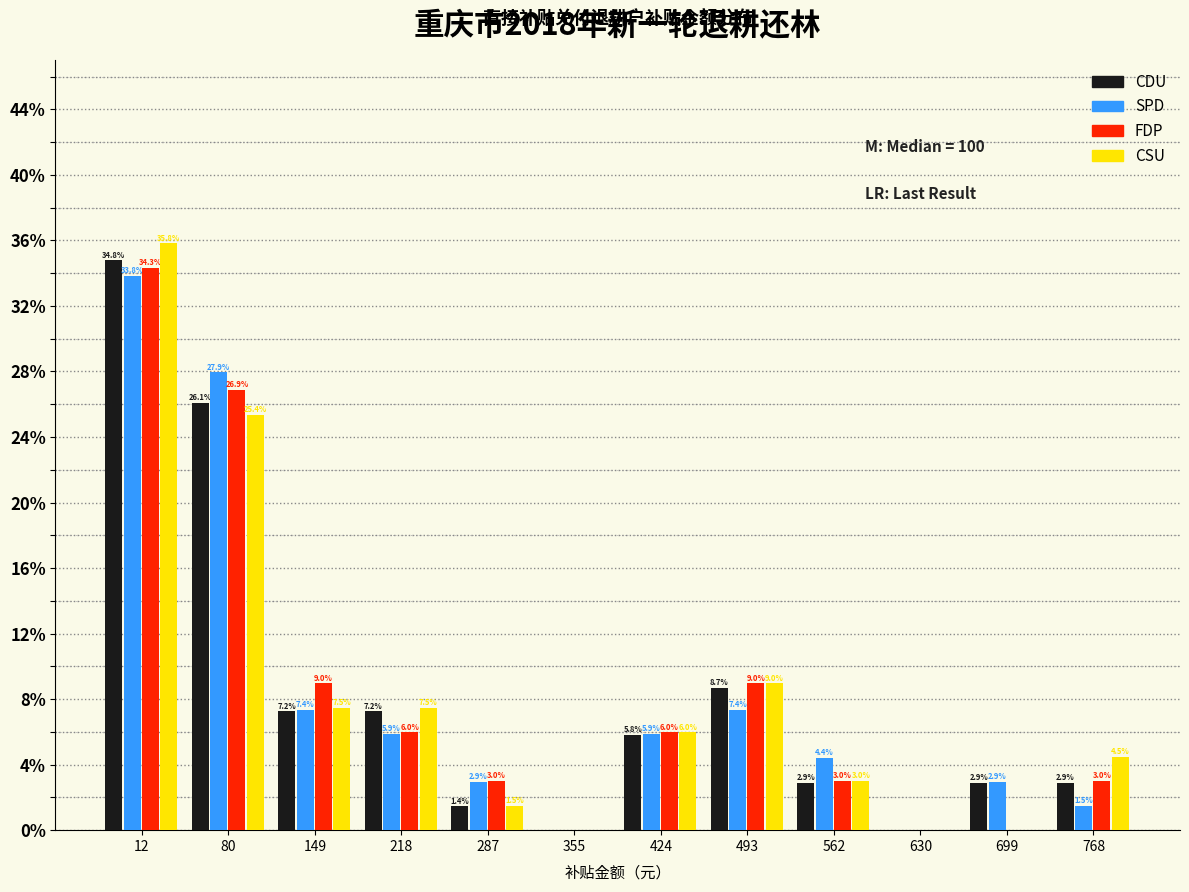

Reading left to right, transcribe all the data shown in this chart.

CDU: 12=34.8	80=26.1	149=7.2	218=7.2	287=1.4	355=0.0	424=5.8	493=8.7	562=2.9	630=0.0	699=2.9	768=2.9
SPD: 12=33.8	80=27.9	149=7.4	218=5.9	287=2.9	355=0.0	424=5.9	493=7.4	562=4.4	630=0.0	699=2.9	768=1.5
FDP: 12=34.3	80=26.9	149=9.0	218=6.0	287=3.0	355=0.0	424=6.0	493=9.0	562=3.0	630=0.0	699=0.0	768=3.0
CSU: 12=35.8	80=25.4	149=7.5	218=7.5	287=1.5	355=0.0	424=6.0	493=9.0	562=3.0	630=0.0	699=0.0	768=4.5